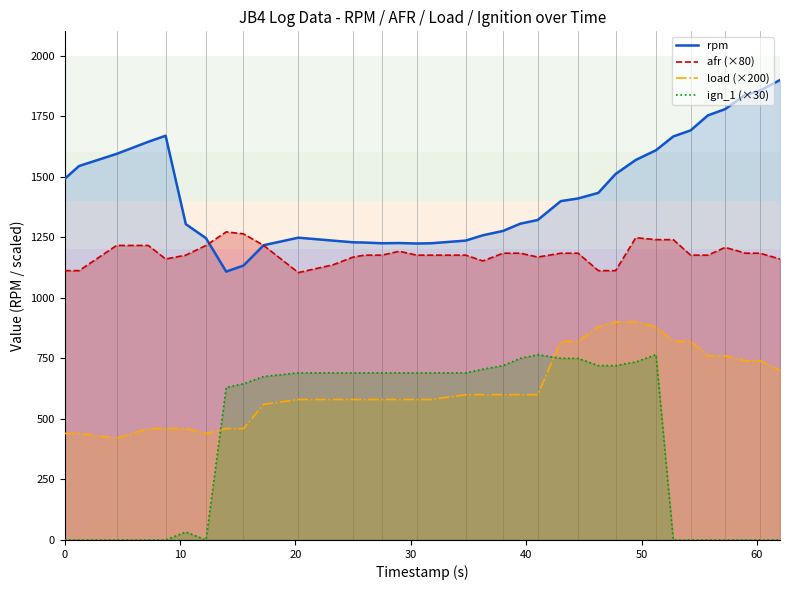

Which series has the largest total across all categories?

rpm